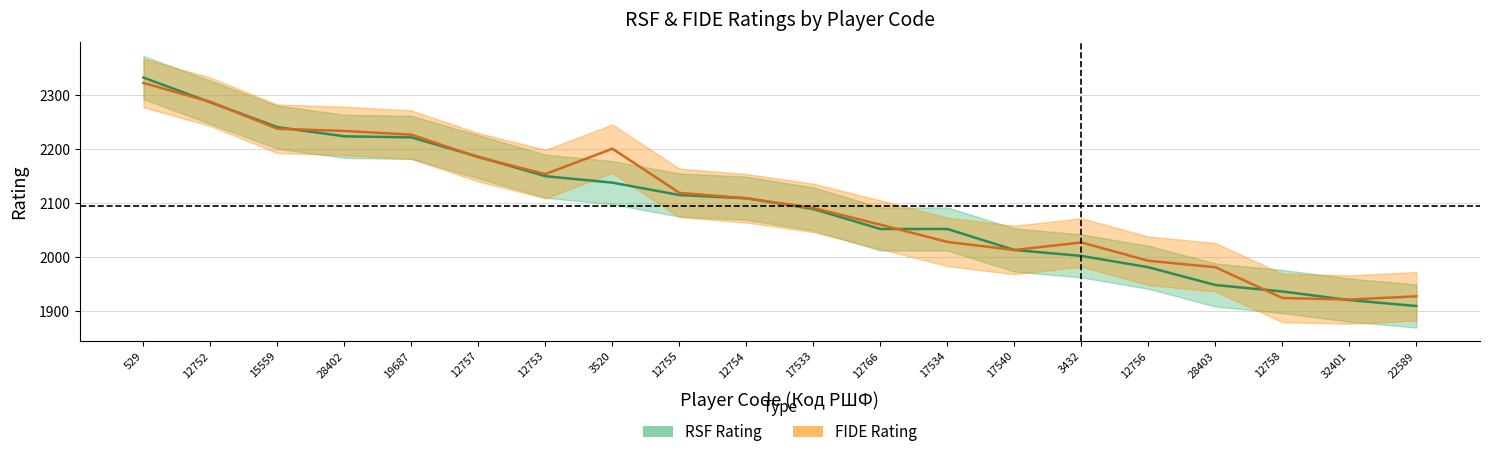

How many categories are shown in the chart?

20